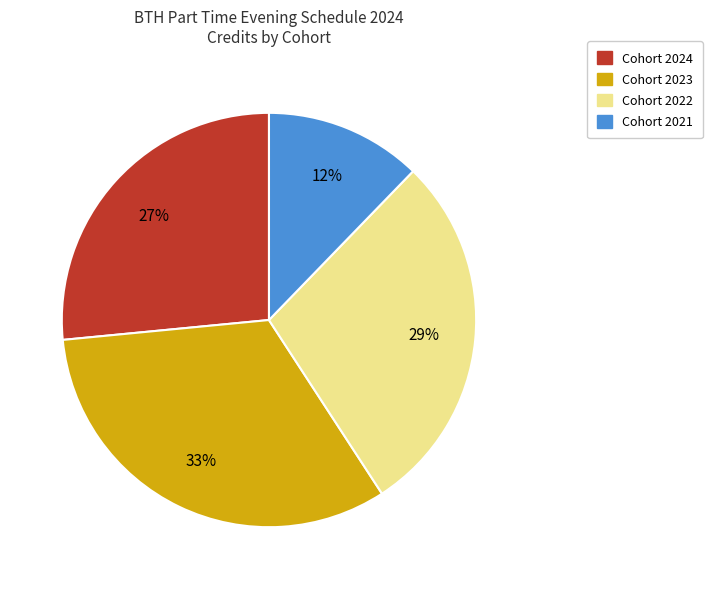

Does any single category account for the majority?

No